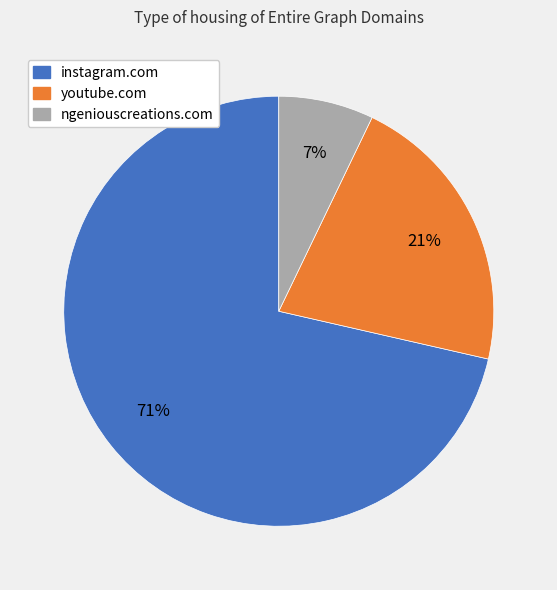

Which slice represents more than half of the pie?

instagram.com